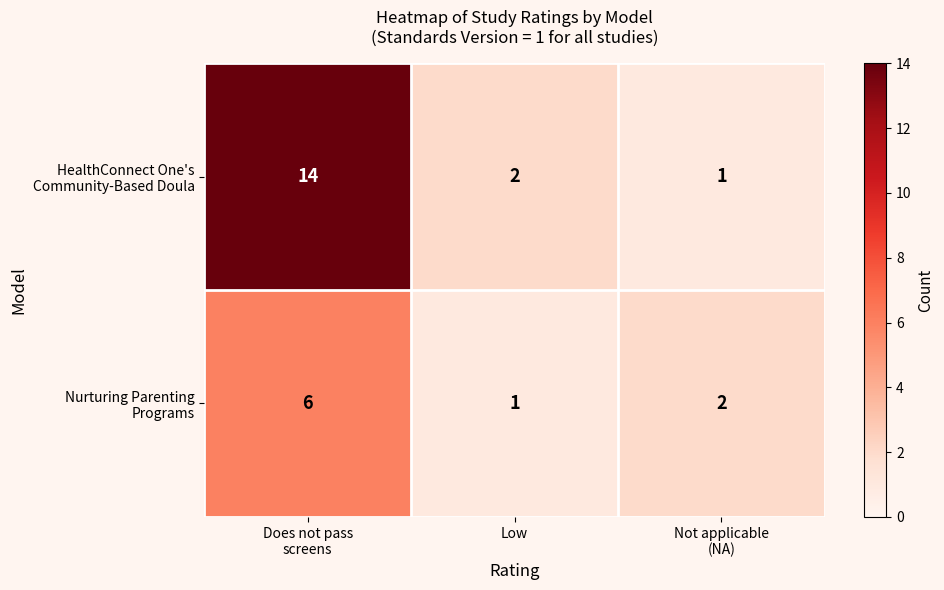

What is the greatest value displayed?

14